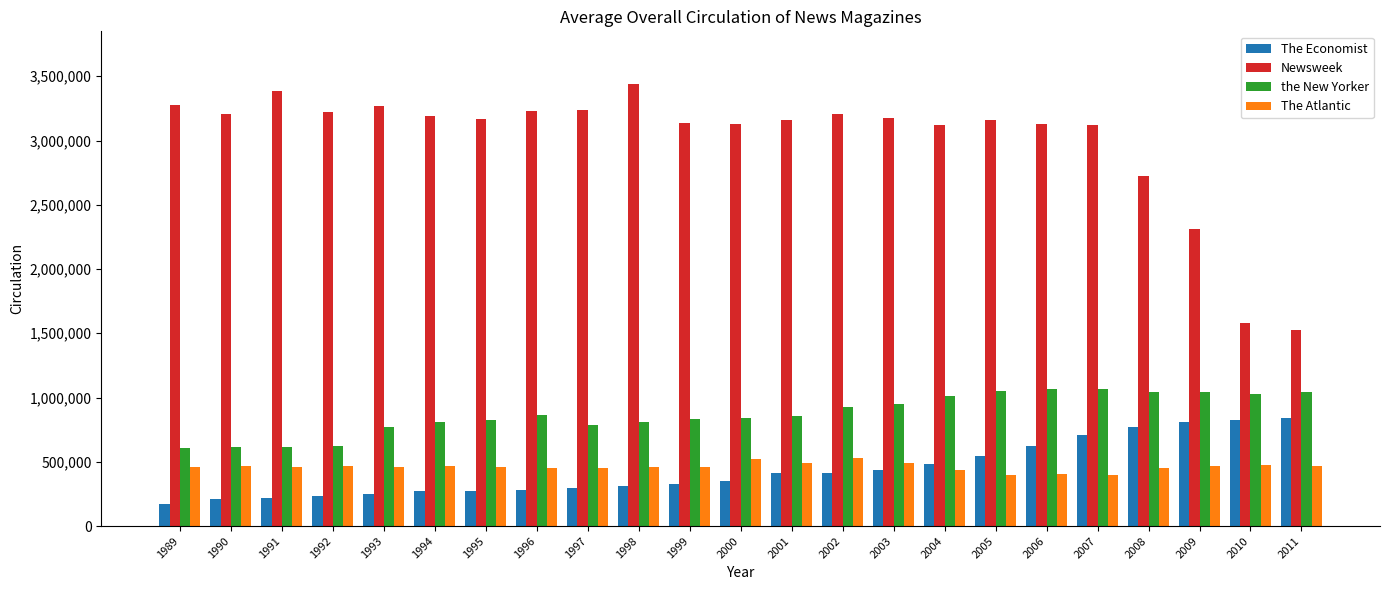

The The Economist series shows 767000.0 at 2008. True or false?

True